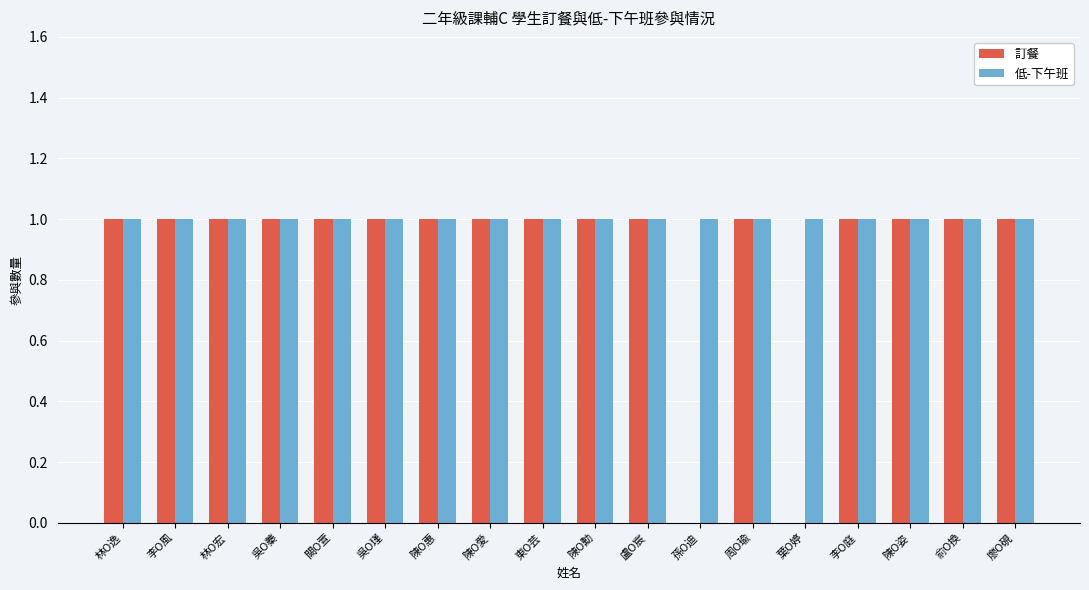

How many data points does each series have?

18